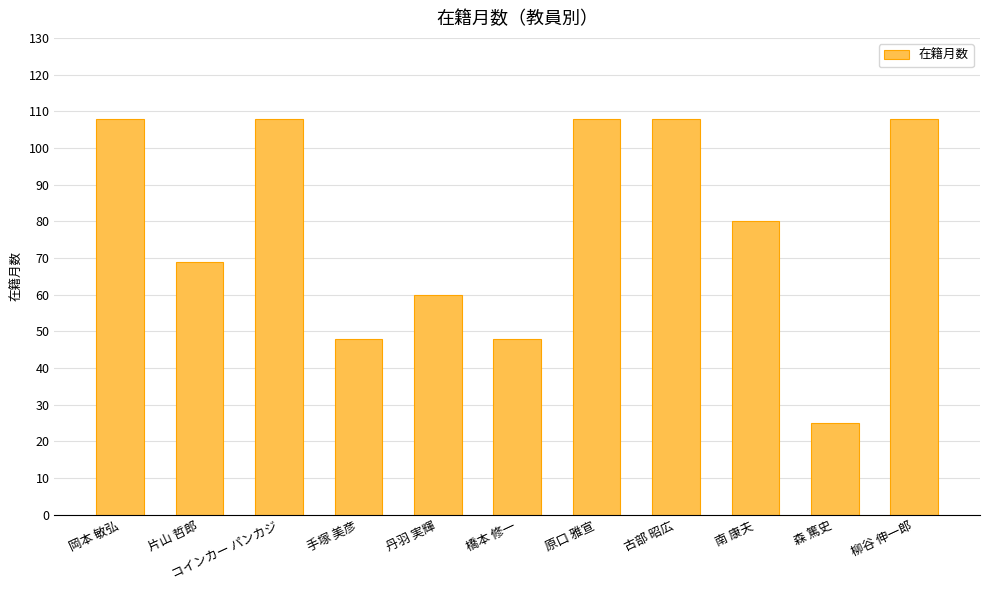

At which label does the data first exceed 80?

岡本 敏弘